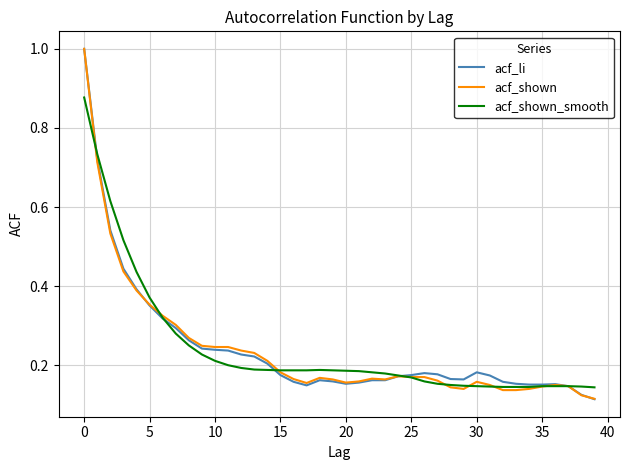

What is the greatest value displayed?

1.0